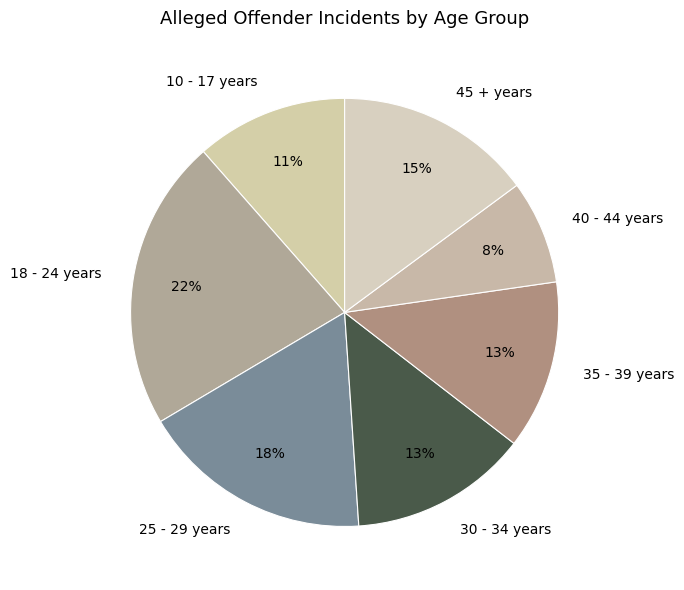

Do 18 - 24 years and 30 - 34 years together represent more than half of the pie?

No